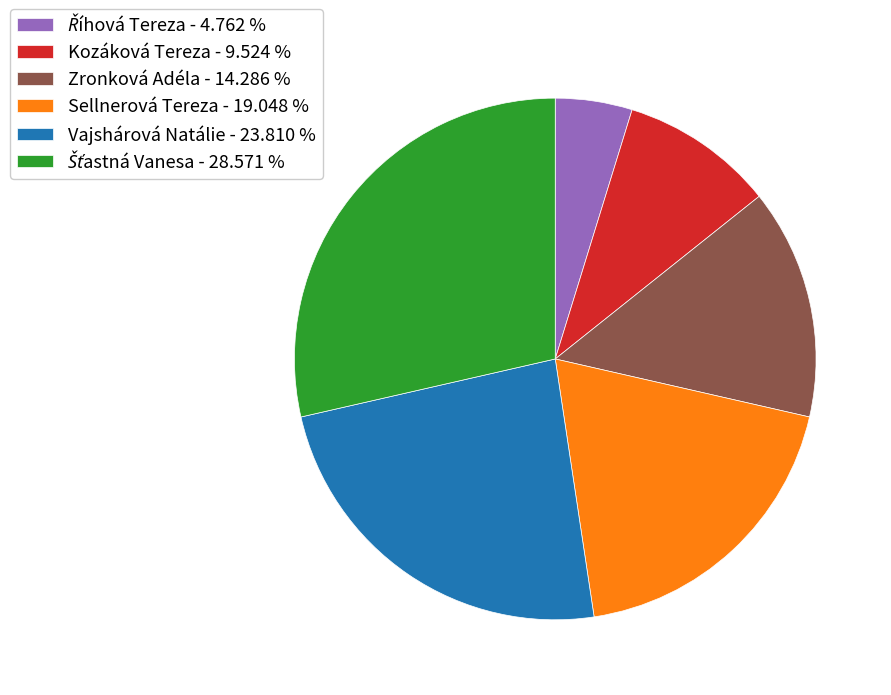

Between Sellnerová Tereza - 19.048 % and Vajshárová Natálie - 23.810 %, which is larger?

Vajshárová Natálie - 23.810 %